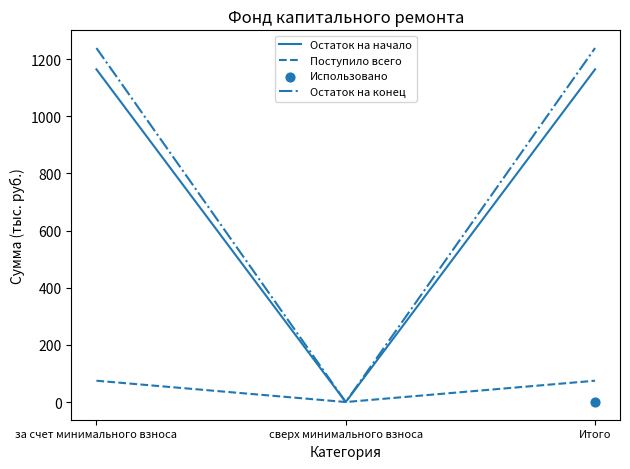

Which series reaches the minimum Y coordinate?

Остаток на начало